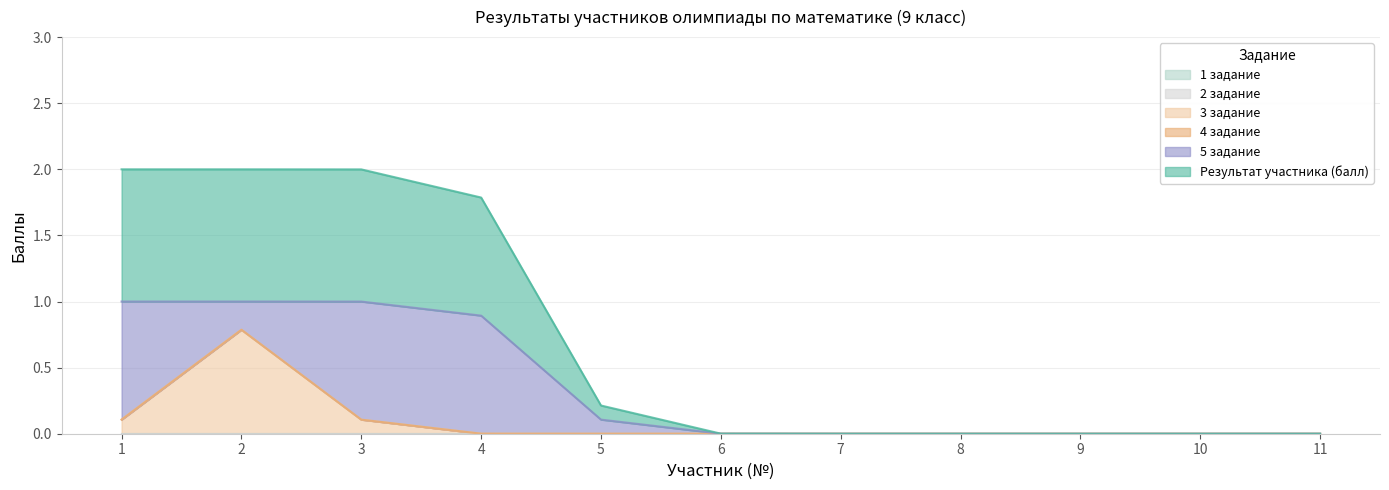

Does the chart display data point markers on the line(s)?

No